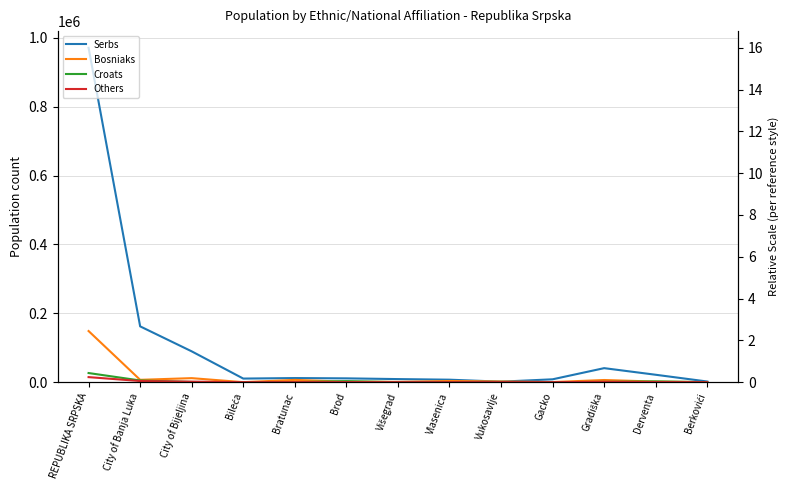

What is the value of the Bosniaks point at the 12th from the left?

1686